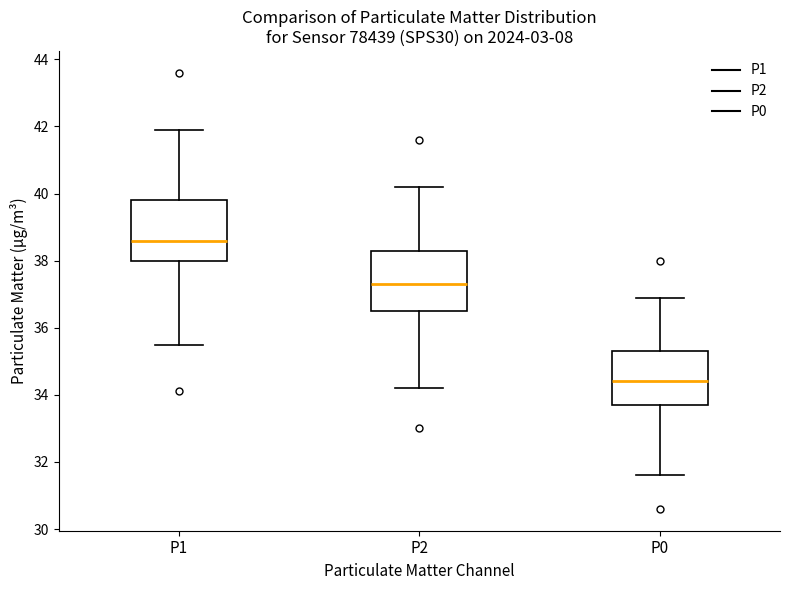

Reading left to right, read every box against the y-axis: the position of its median line, the range the box covers, and the ends of its whiskers. The values are not printed on the chart, so give them approximately, as read against the axis.

P1: median 38.6, box 38.0 to 39.8, whiskers 35.6 to 42.0
P2: median 37.4, box 36.6 to 38.4, whiskers 34.2 to 40.2
P0: median 34.4, box 33.8 to 35.4, whiskers 31.6 to 37.0